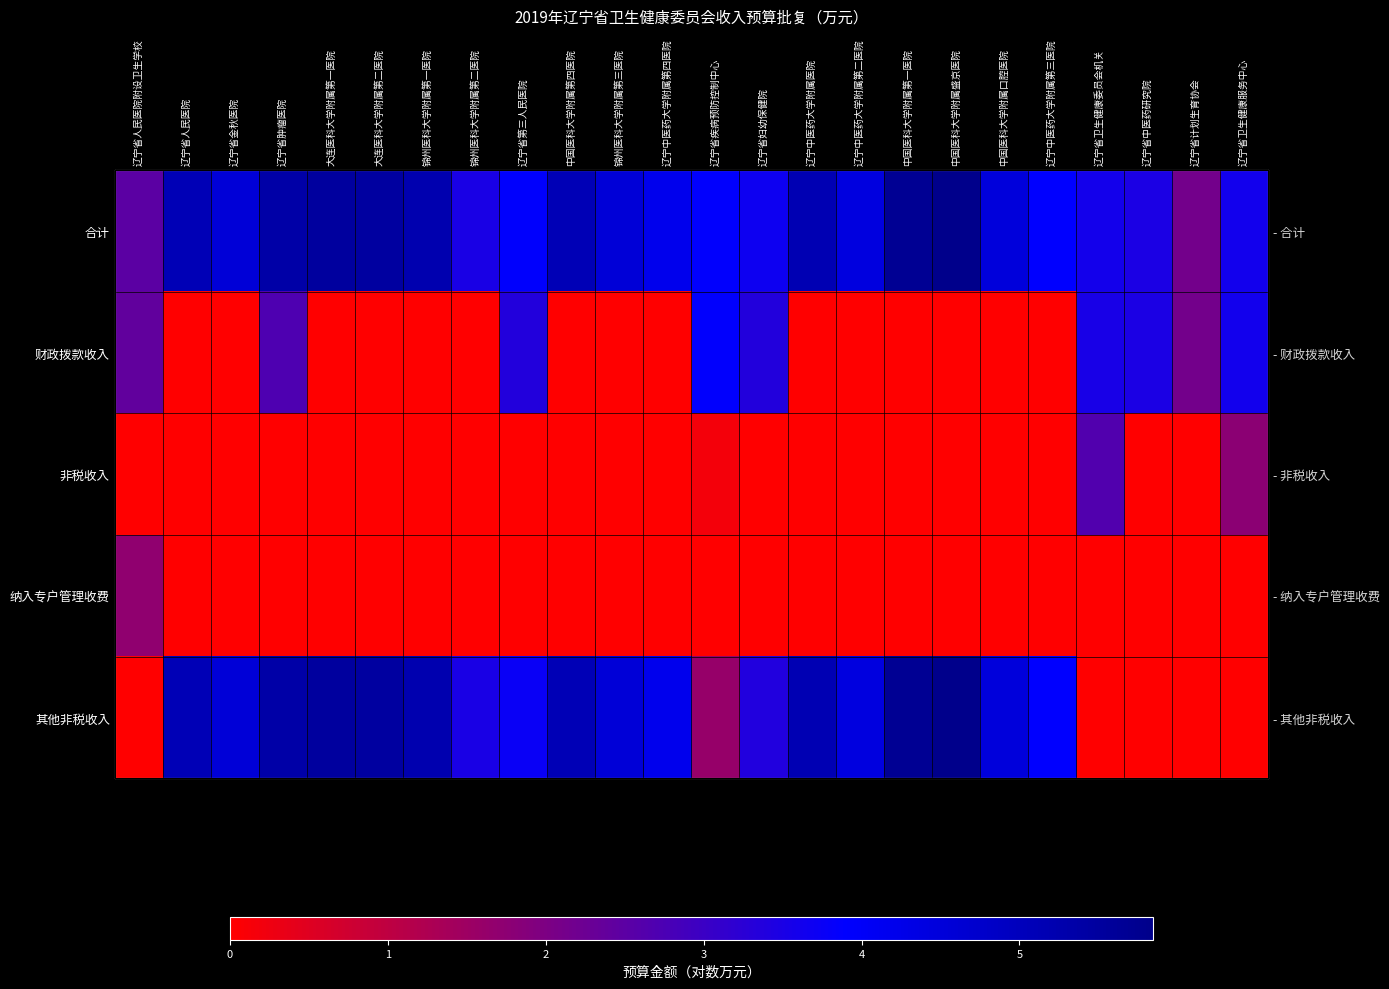

How many data points in 纳入专户管理收费 are above 0?

1